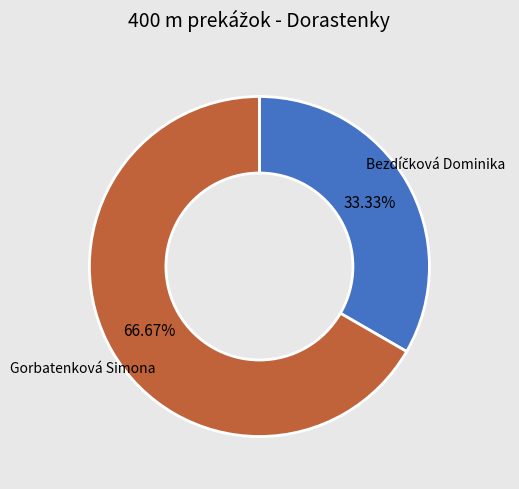

Which slice is the largest?

Gorbatenková Simona